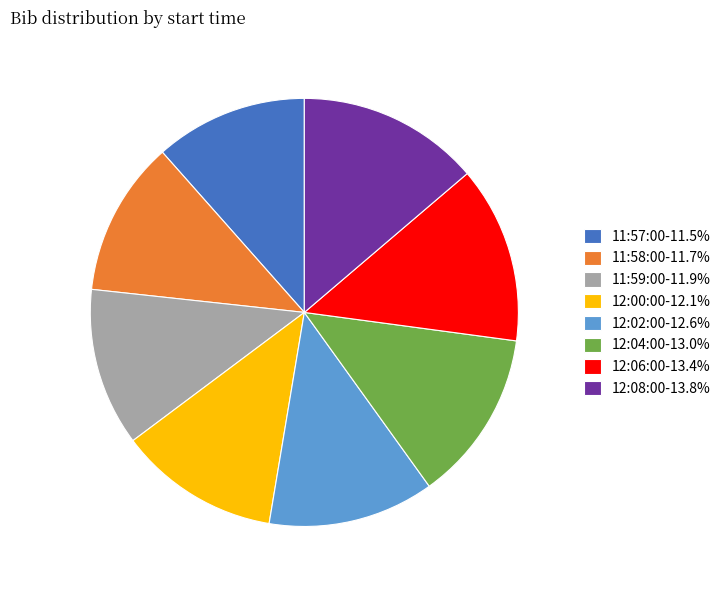

Approximately how many times larger is the value at 12:06:00-13.4% compared to 12:02:00-12.6%?

1.1